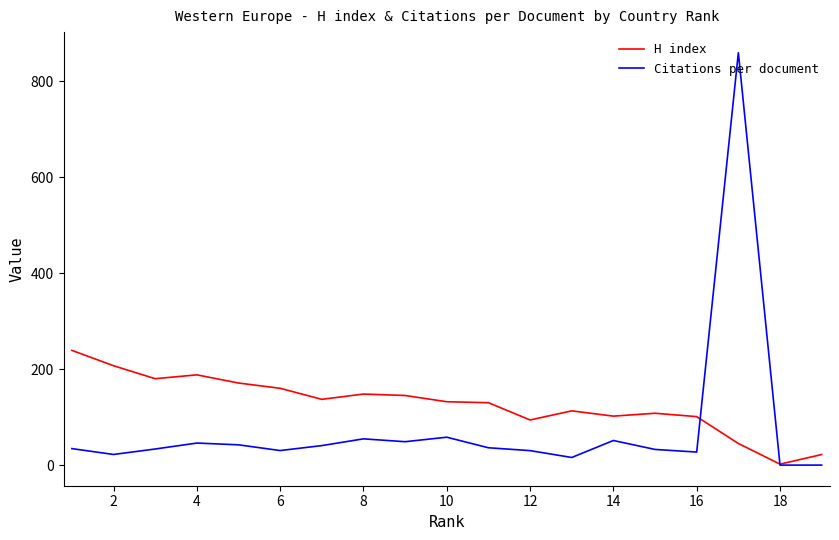

What is the greatest value displayed?

859.0